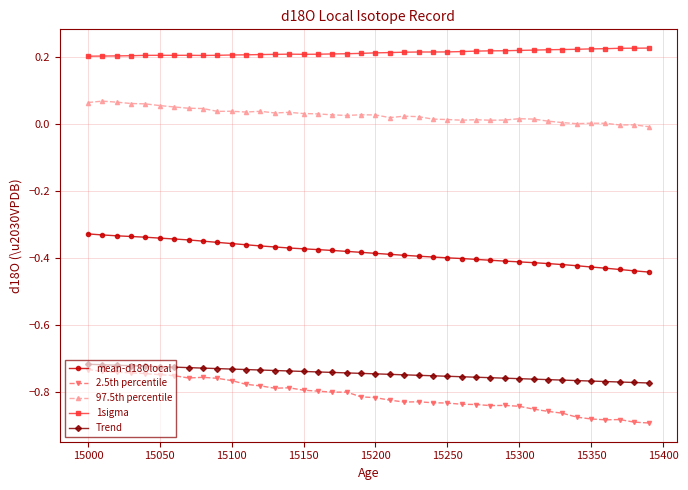

Which series has the widest spread of values?

2.5th percentile